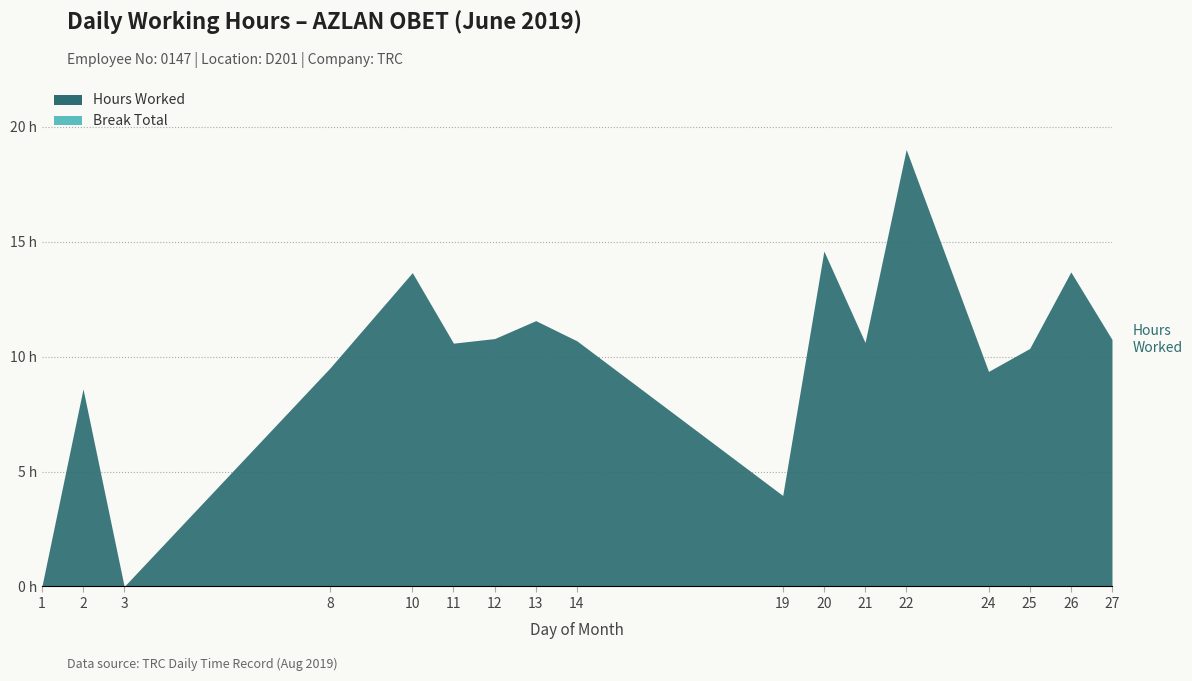

Which series has the largest total across all categories?

Hours Worked